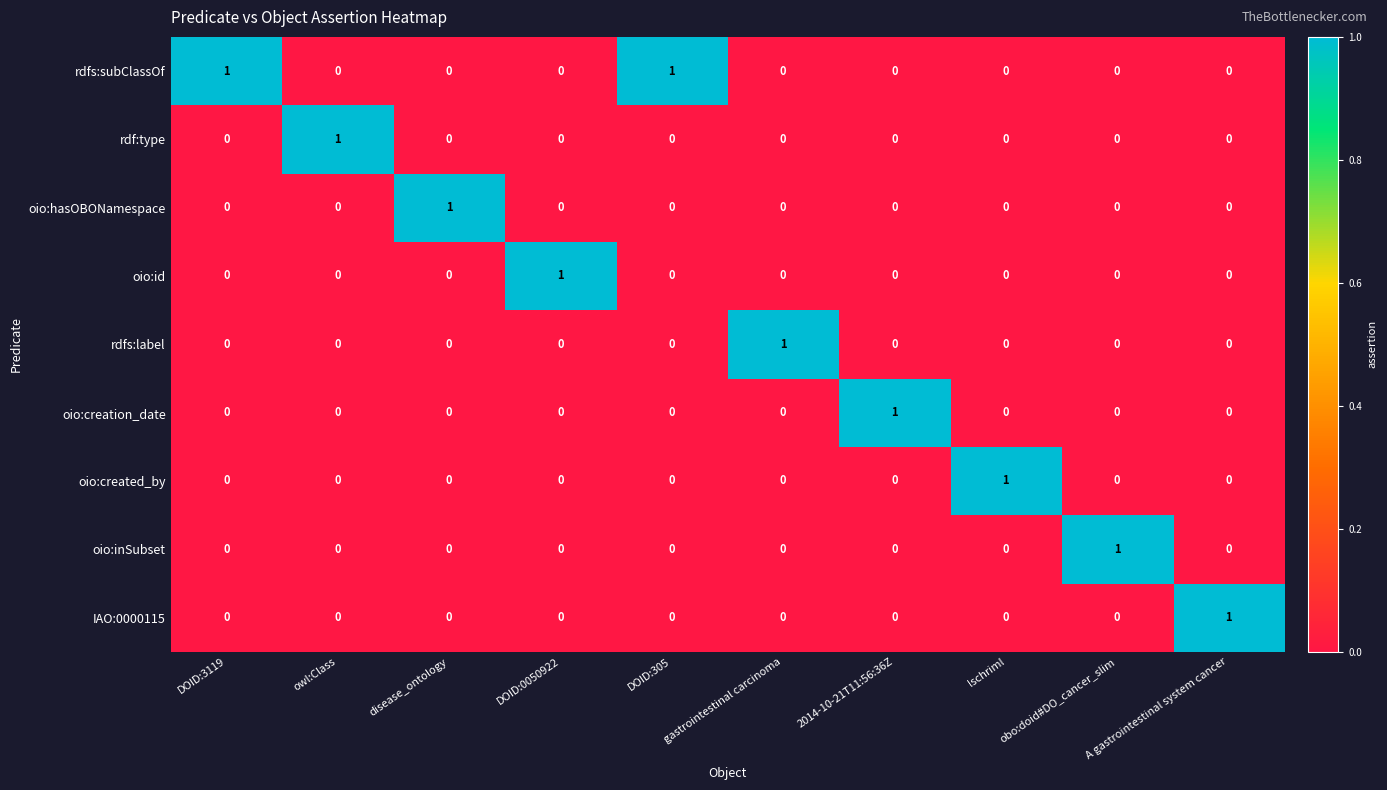

Is it true that oio:creation_date equals 0 at DOID:0050922?

True